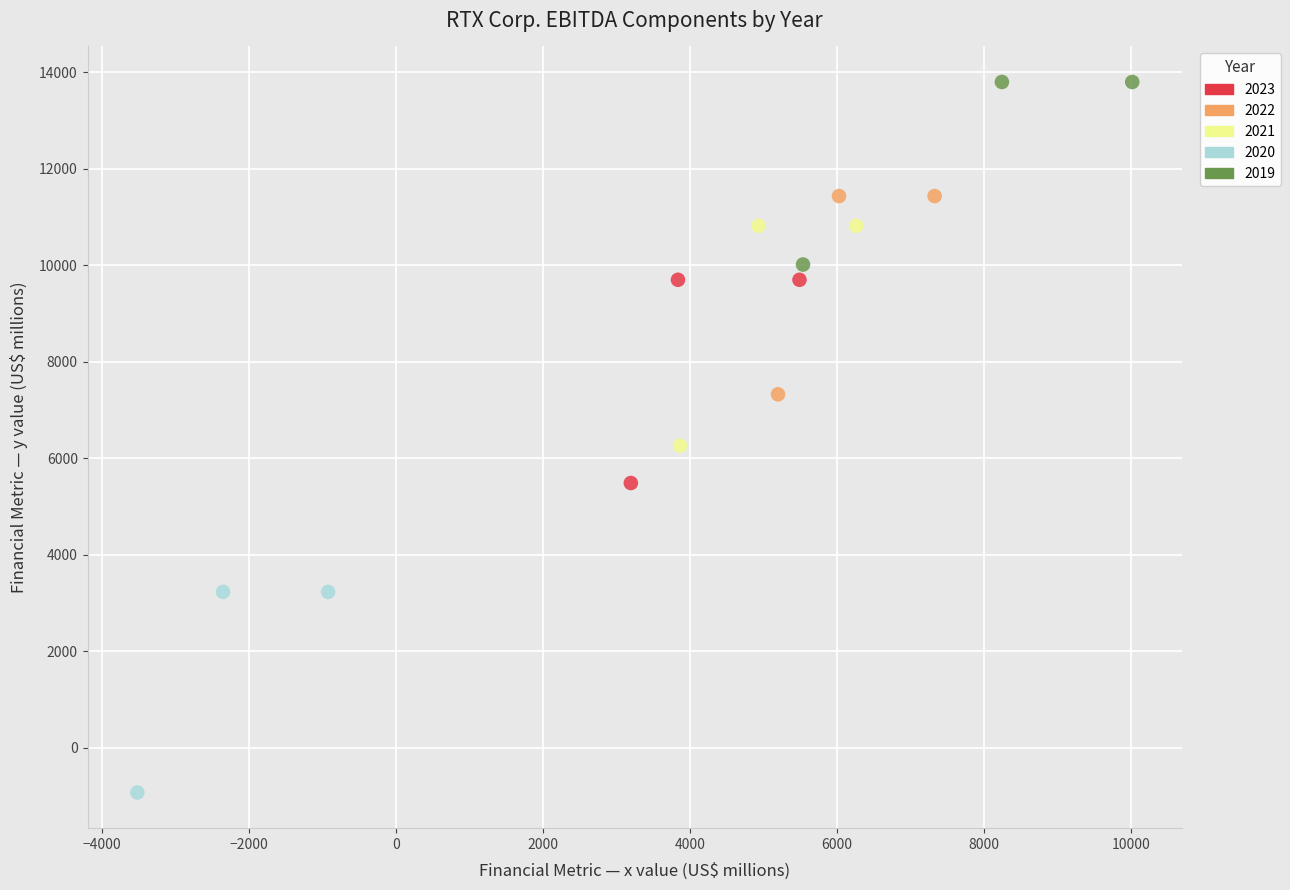

Which series contains the lowest Y value?

2020